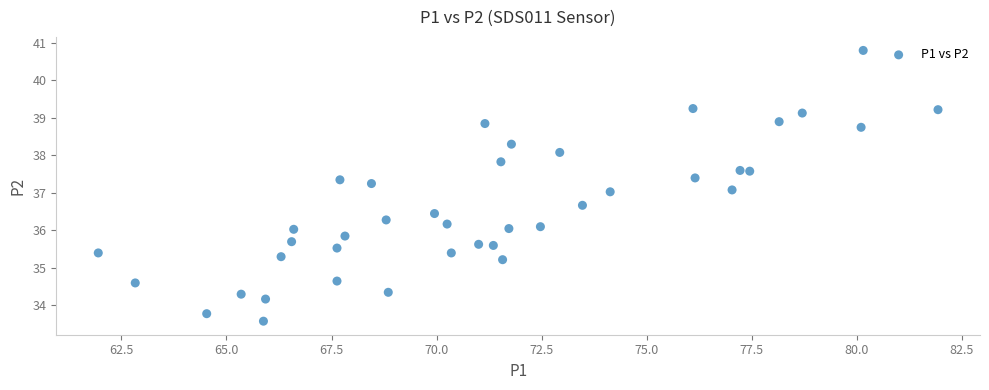

What is the range of Y values (max minus min)?

7.2